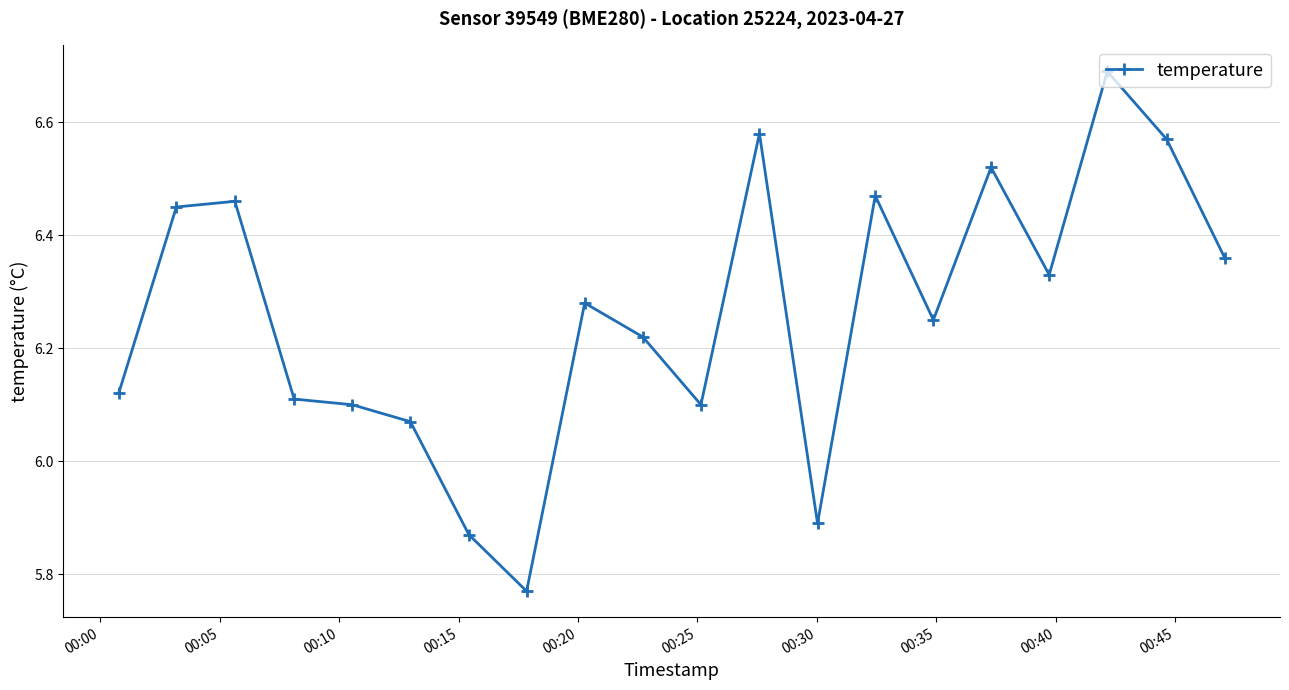

What is the sum of all values?

125.2